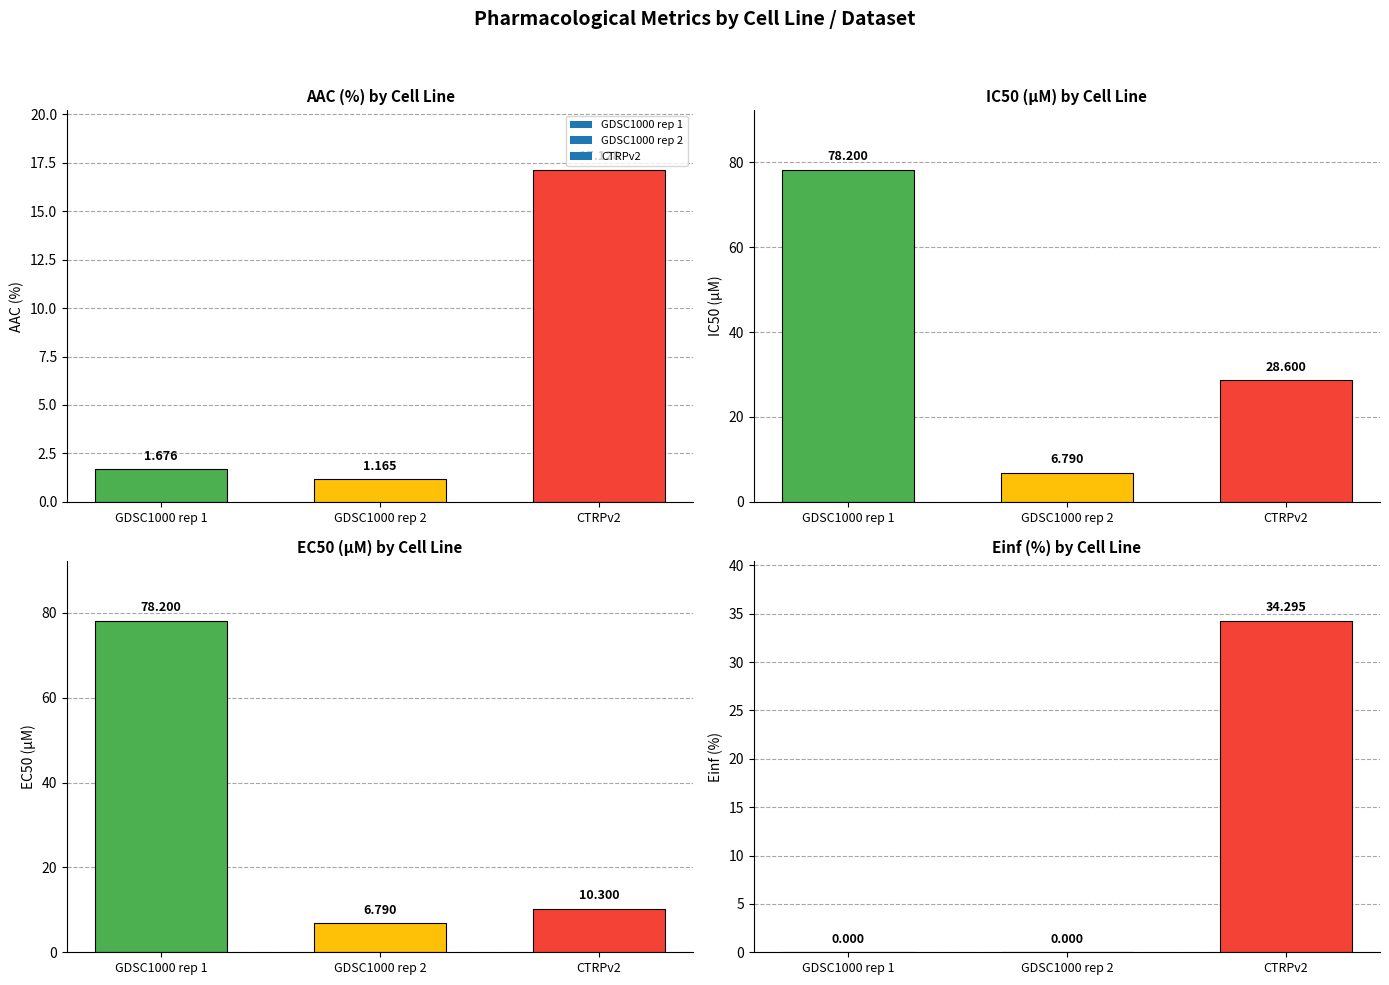

What is the sum of the EC50 (µM) values at GDSC1000 rep 1 and GDSC1000 rep 2?

85.0